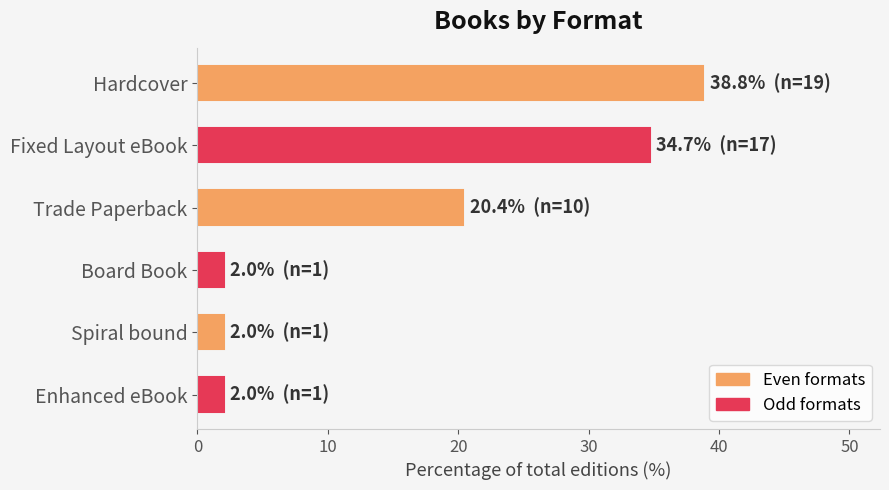

What is the change in value from Trade Paperback to Enhanced eBook?

-18.4